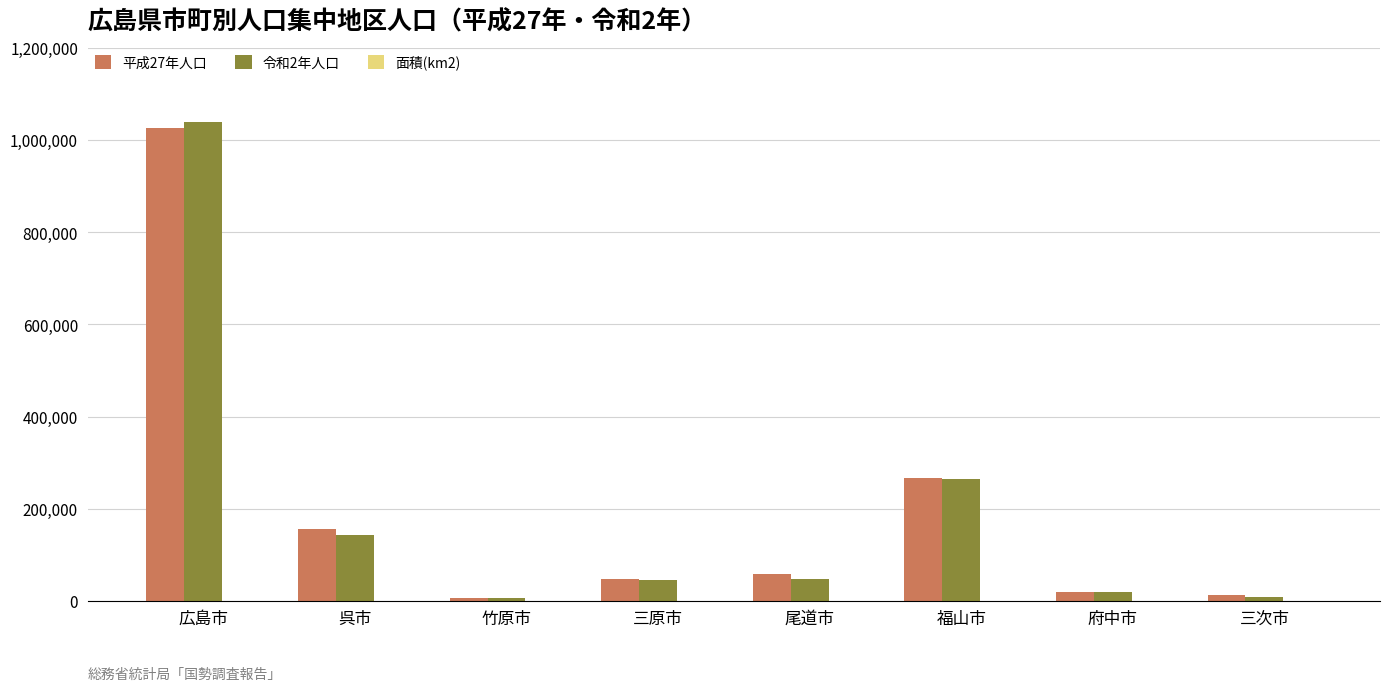

Is it true that 令和2年人口 equals 142702.0 at 呉市?

True